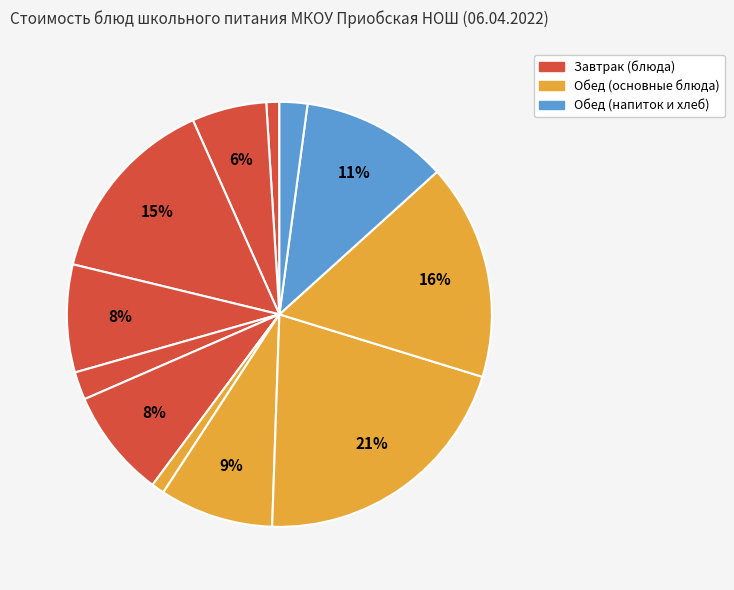

Count the number of slices in the pie.

12